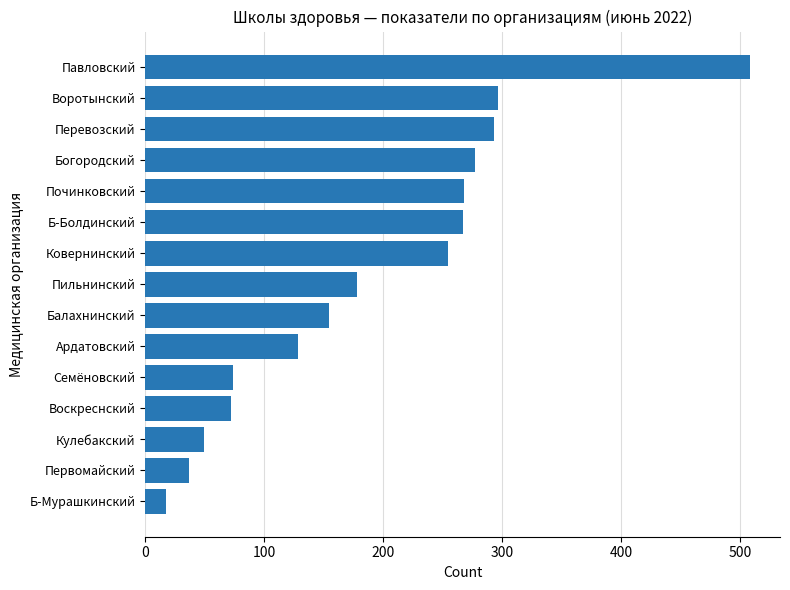

What is the change in value from Воскреснский to Балахнинский?

+82